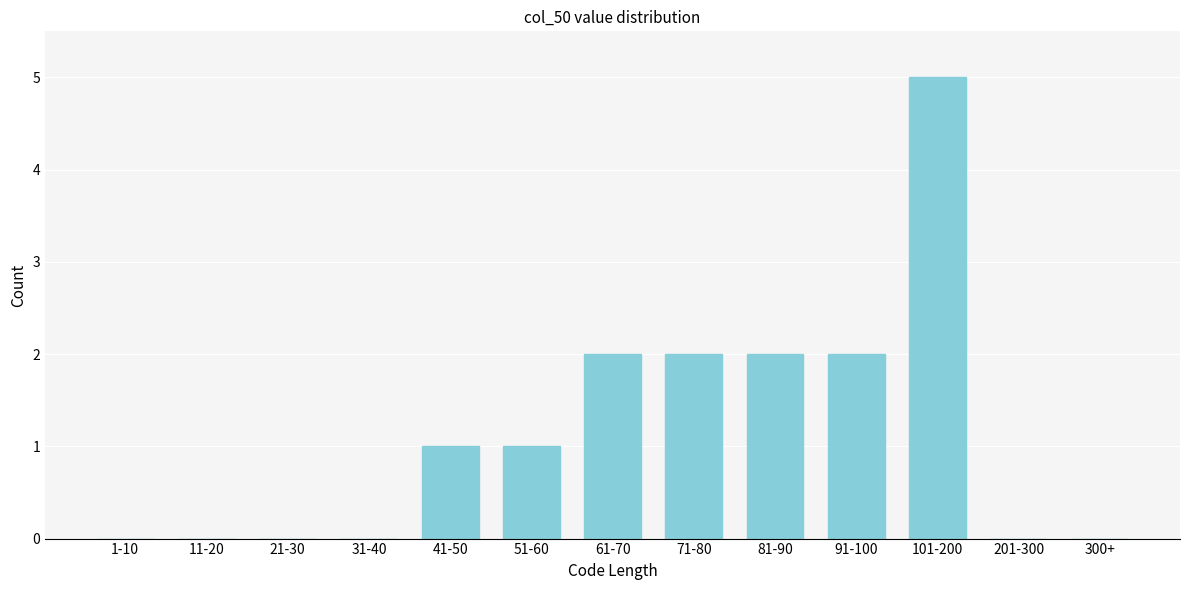

Reading left to right, list all the values displayed in this chart.

1-10=0	11-20=0	21-30=0	31-40=0	41-50=1	51-60=1	61-70=2	71-80=2	81-90=2	91-100=2	101-200=5	201-300=0	300+=0